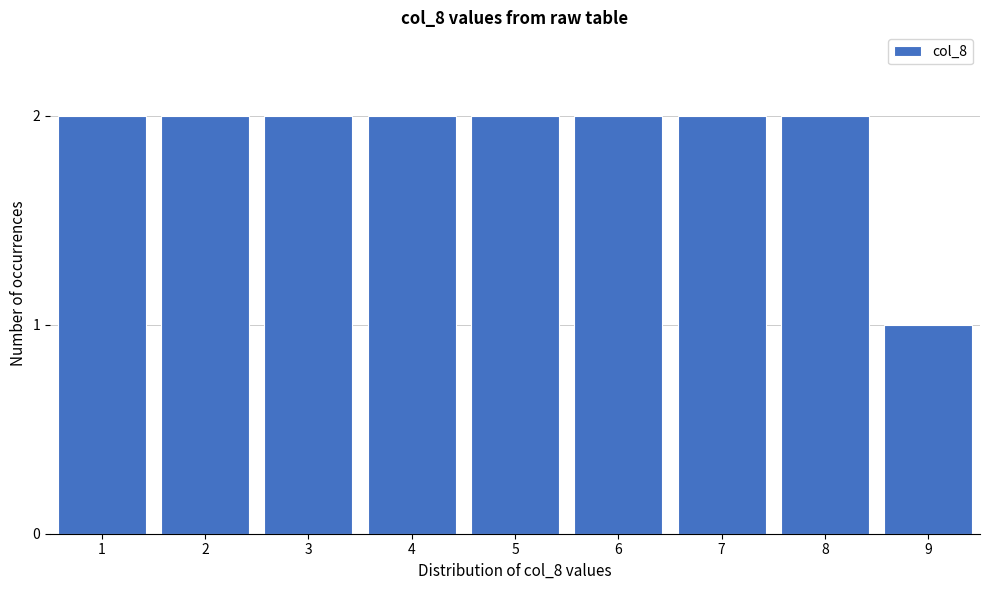

Reading left to right, transcribe all the data shown in this chart.

1=2	2=2	3=2	4=2	5=2	6=2	7=2	8=2	9=1